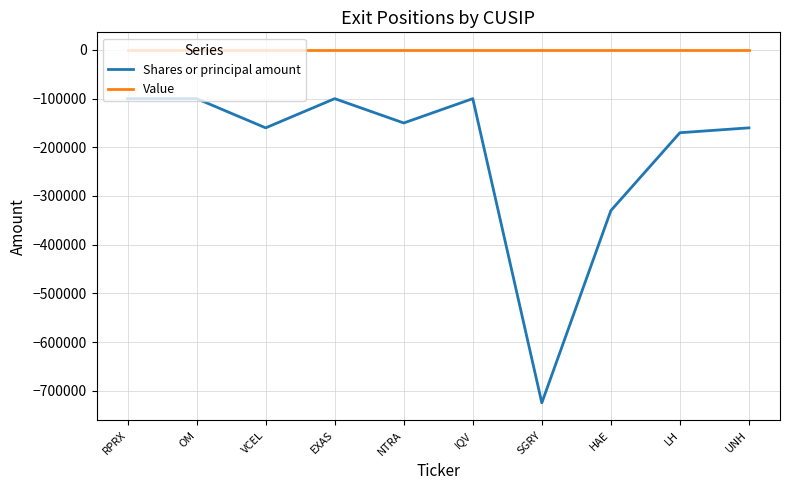

True or false: Shares or principal amount has a value of -100000 at EXAS.

True